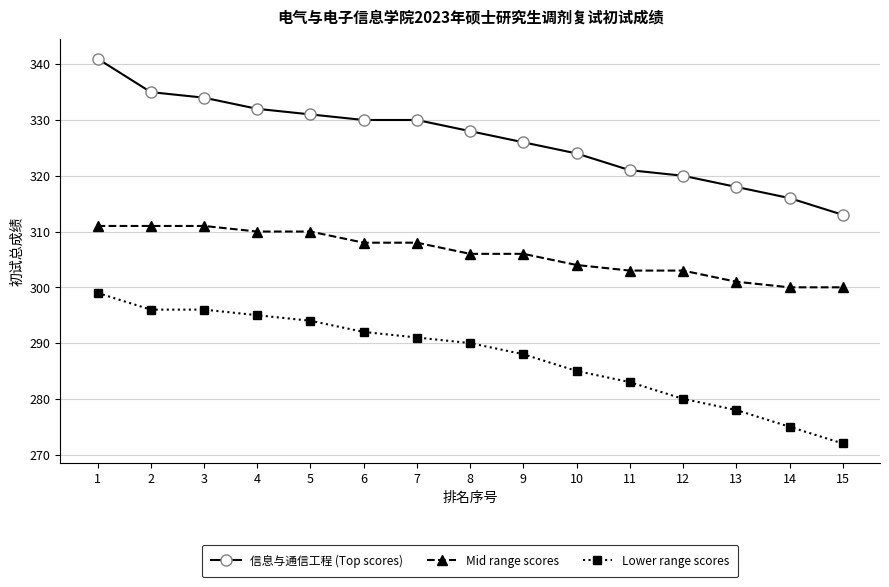

What is the minimum value for Mid range scores?

300